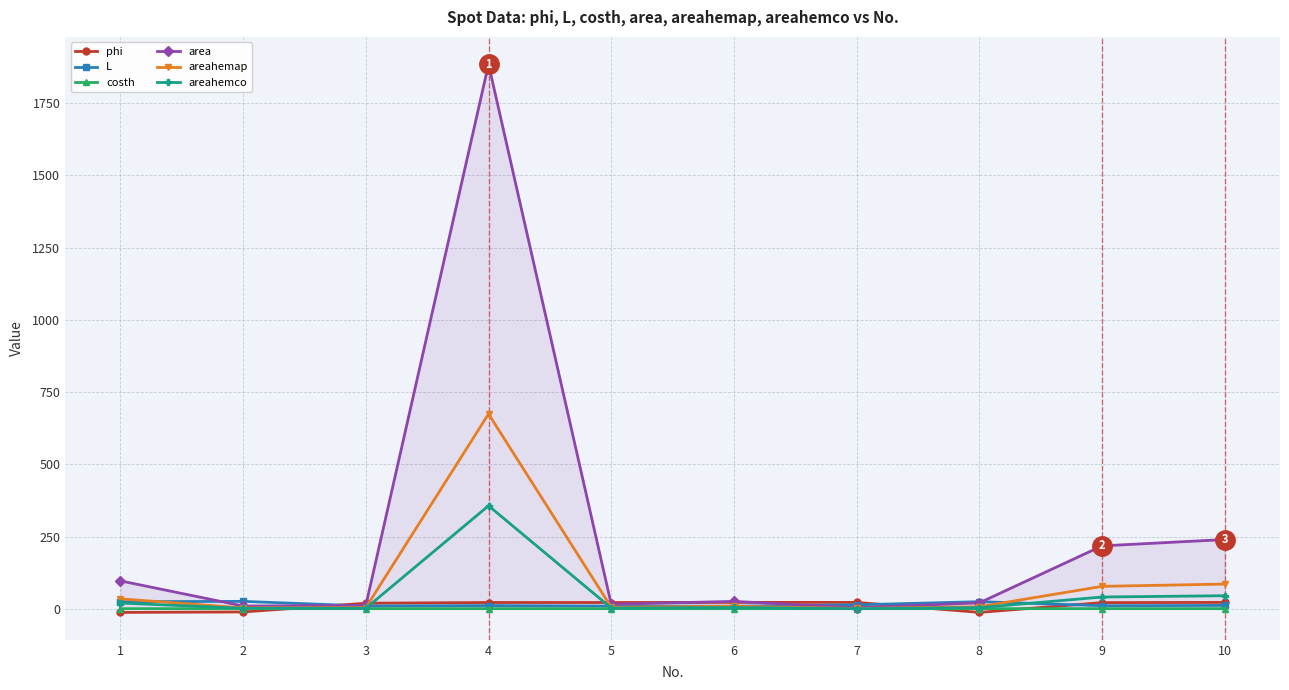

What is the minimum value for area?

4.0